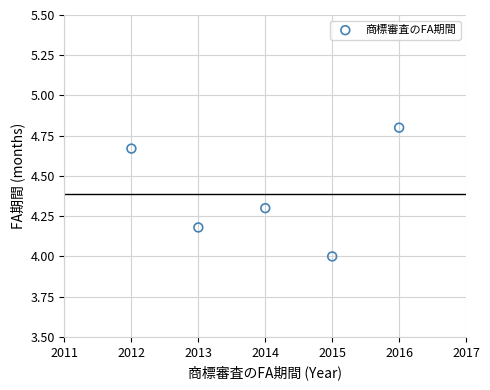

What is the range of Y values (max minus min)?

0.8